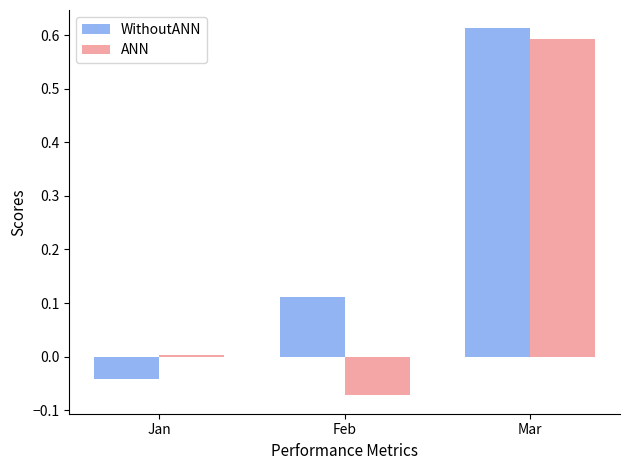

How many data points does each series have?

3